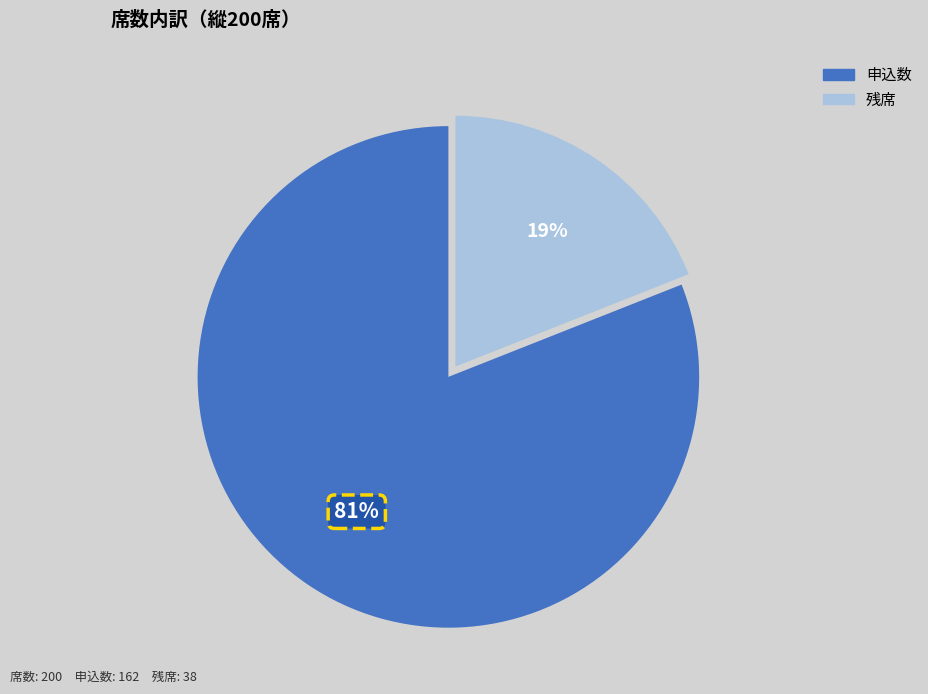

The 残席 slice represents 19% of the pie. True or false?

True